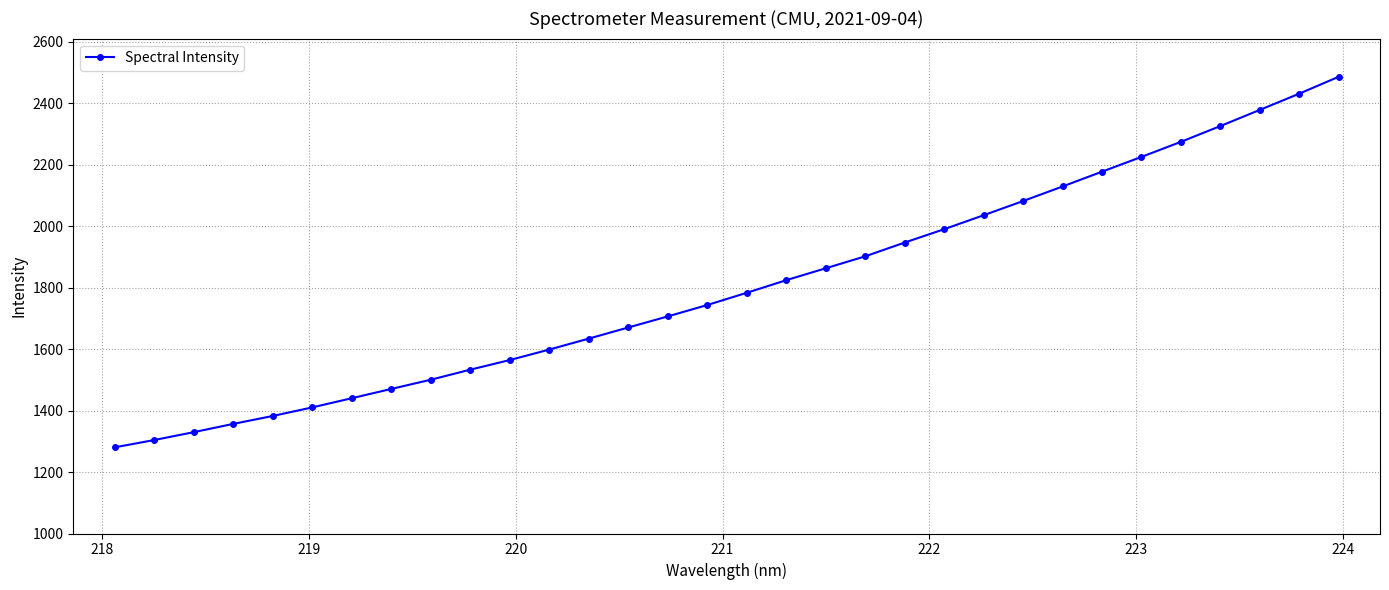

True or false: there are more than 0 points higher than both neighbors.

False